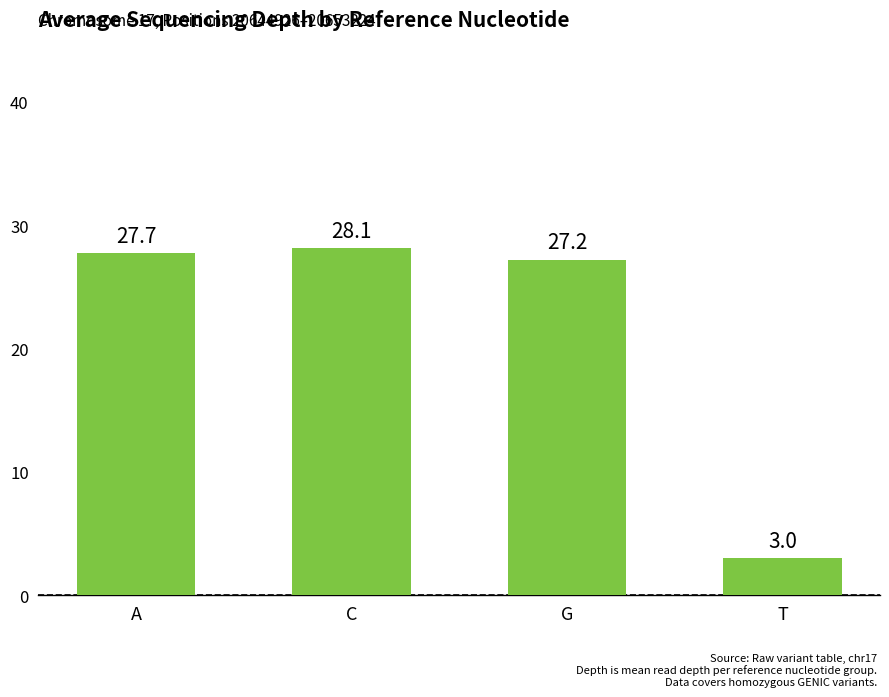

What is the change in value from A to T?

-24.7